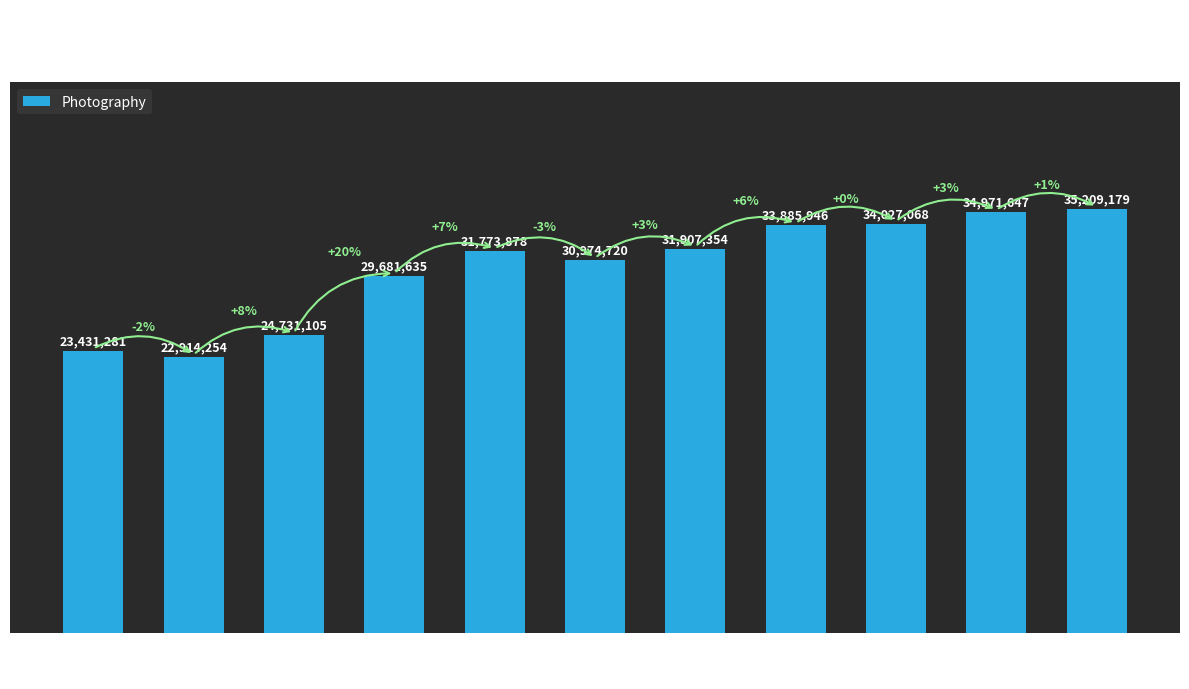

Reading left to right, what are all the values shown in this chart?

23431281	22914254	24731105	29681635	31773878	30974720	31907354	33885946	34027068	34971647	35209179